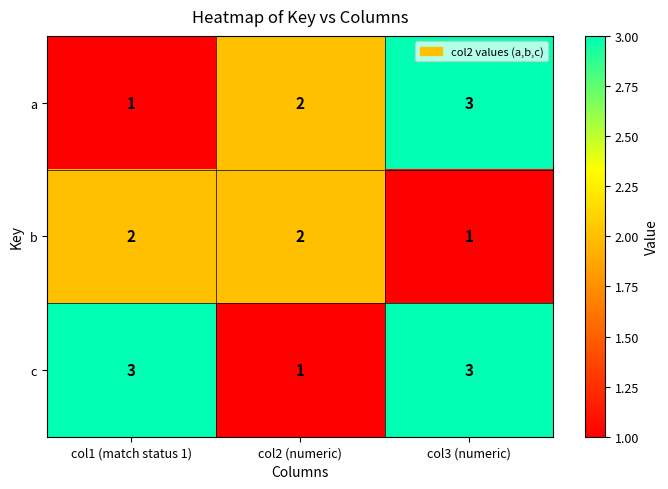

Rank the series at col1 (match status 1) from lowest to highest value.

a, b, c